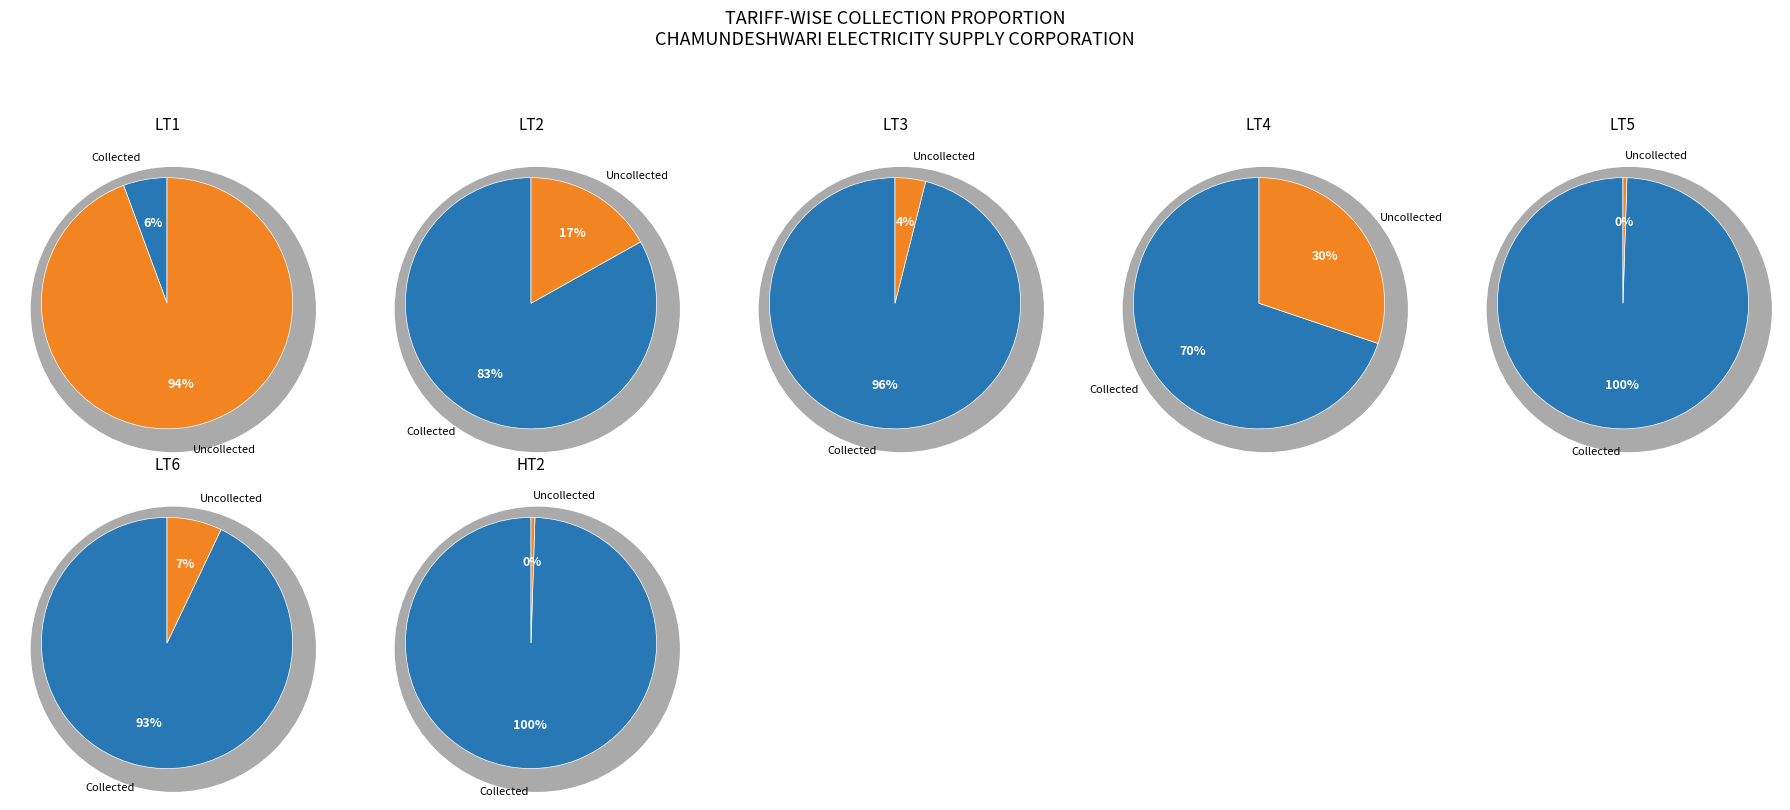

Combined, do 2 and demand account for over 50%?

Yes